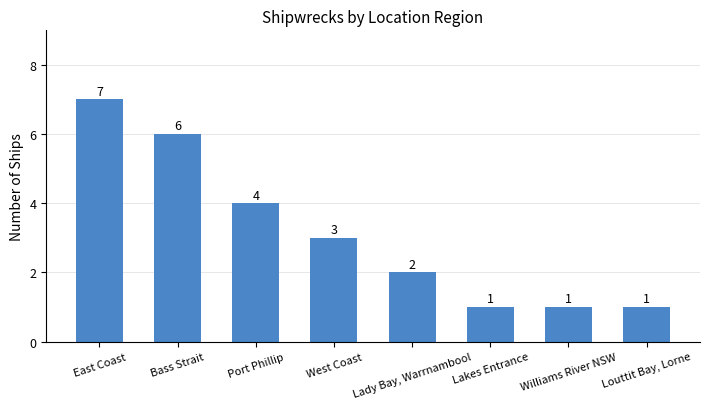

How many distinct data groups are displayed?

1